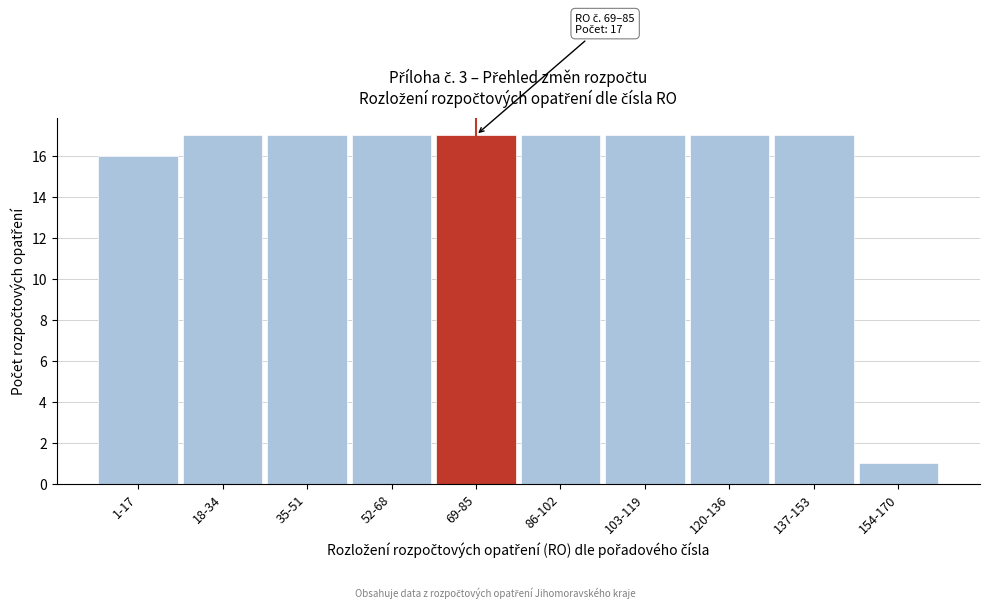

Reading left to right, list all the values displayed in this chart.

1-17=16	18-34=17	35-51=17	52-68=17	69-85=17	86-102=17	103-119=17	120-136=17	137-153=17	154-170=1